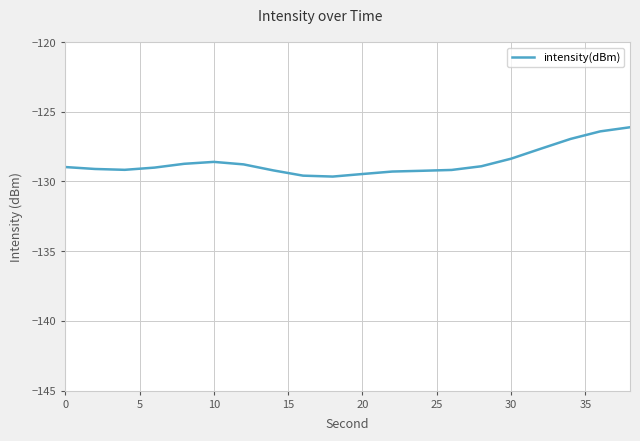

What is the greatest value displayed?

-126.1